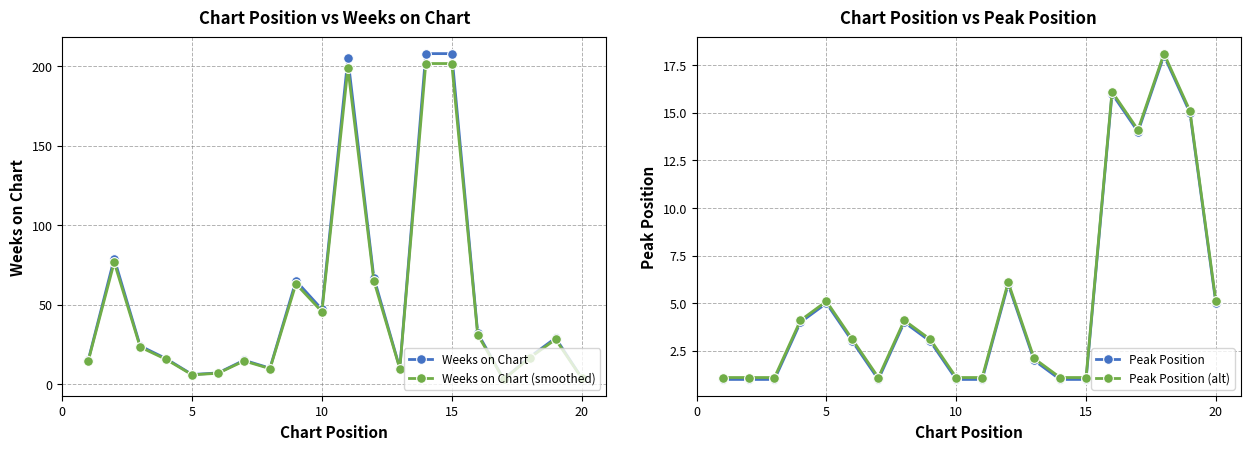

How many intersections are there between Peak Position and Weeks on Chart (alt)?

3